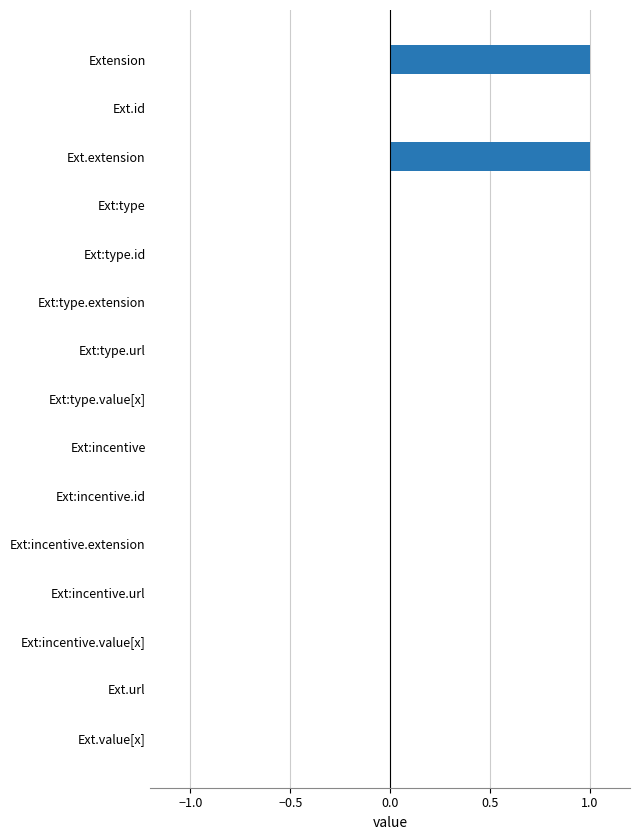

True or false: the data shows 0.0 at Ext:type.extension.

True